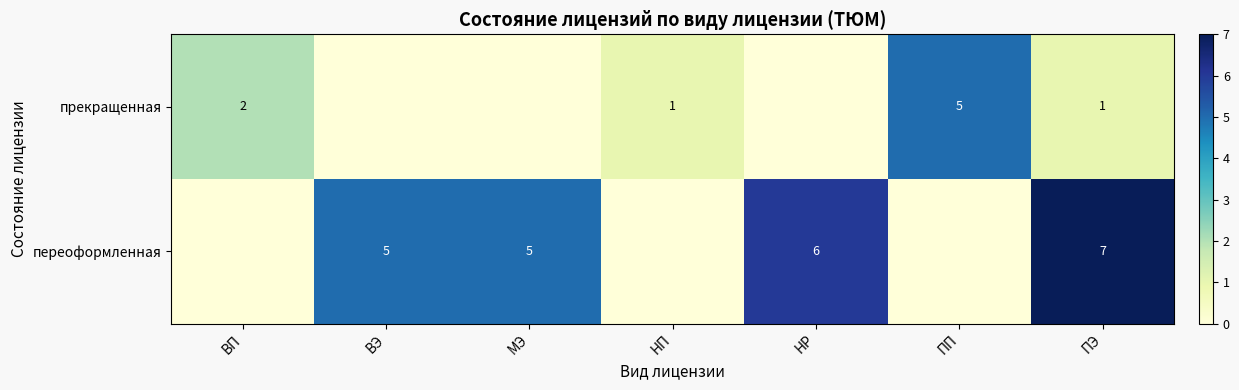

What is the difference between the highest and lowest values at ПЭ?

6